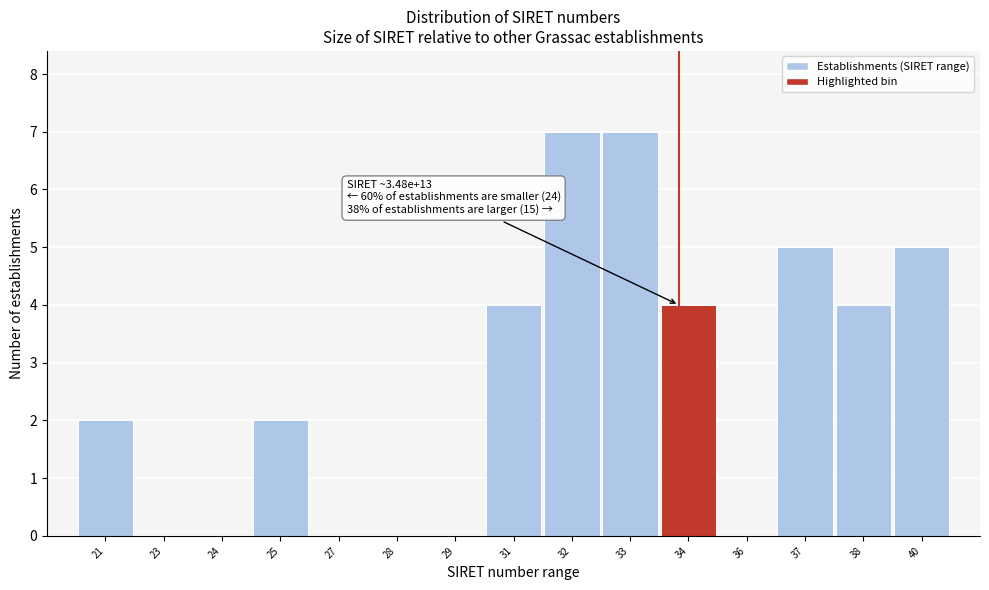

Reading right to left, what are all the values shown in this chart?

40=5	38=4	37=5	36=0	34=4	33=7	32=7	31=4	29=0	28=0	27=0	25=2	24=0	23=0	21=2